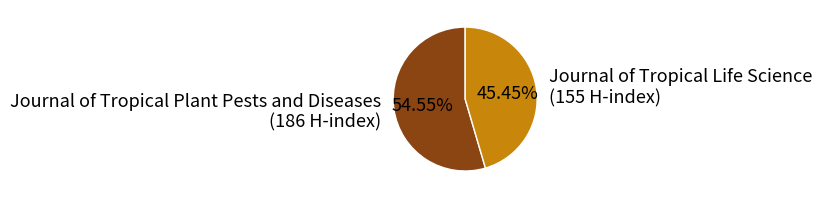

Rank the categories by value from lowest to highest.

Journal of Tropical Life Science, Journal of Tropical Plant Pests and Diseases